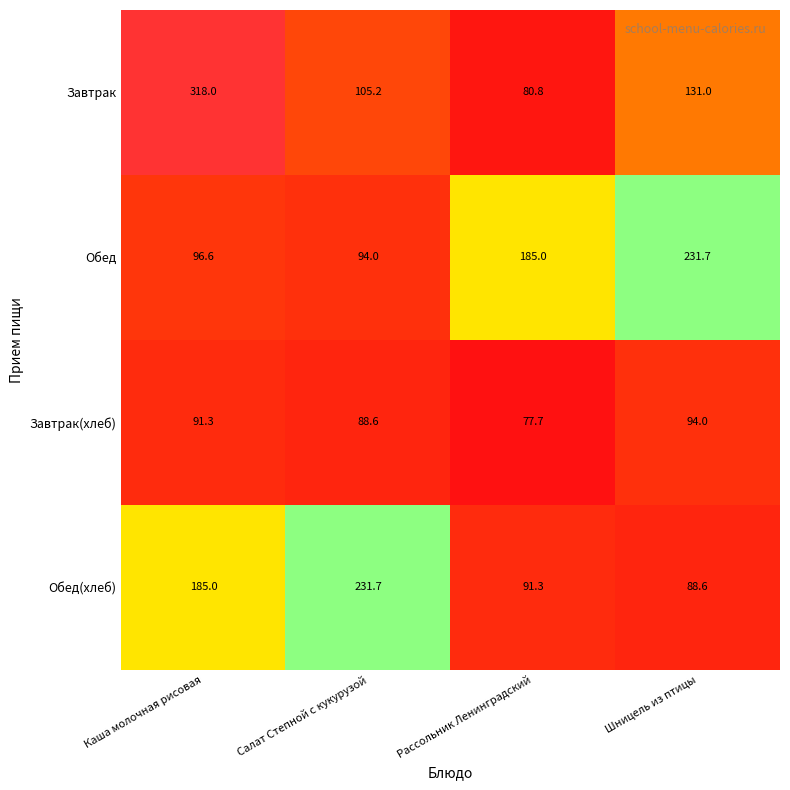

The Обед(хлеб) series shows 91.3 at Рассольник Ленинградский. True or false?

True